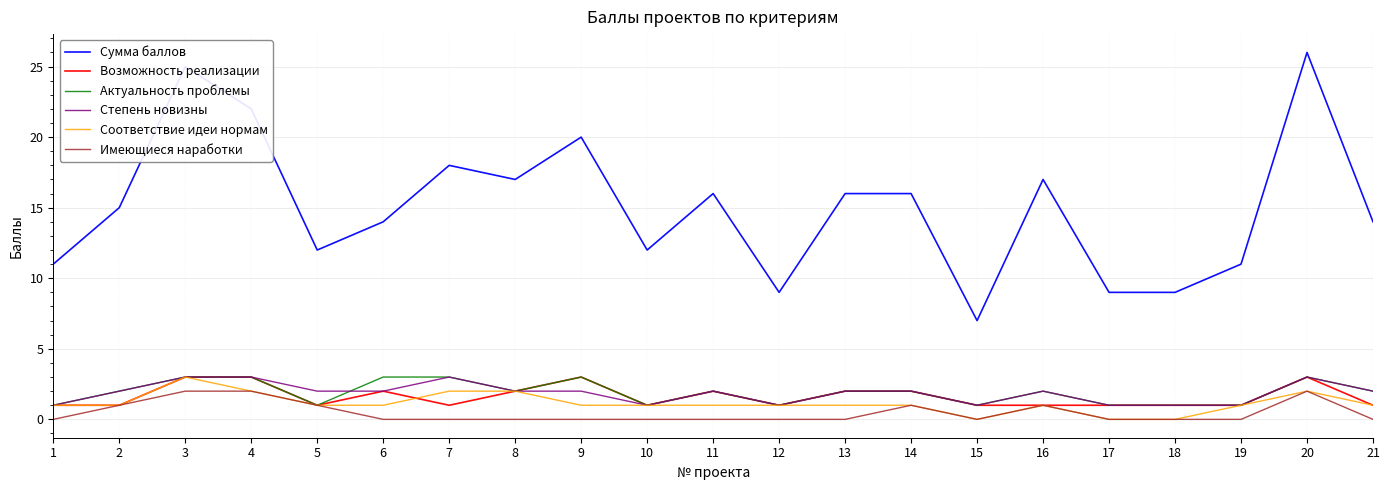

Is the value of Соответствие идеи нормам at 18 greater than the value of Возможность реализации at 4?

No